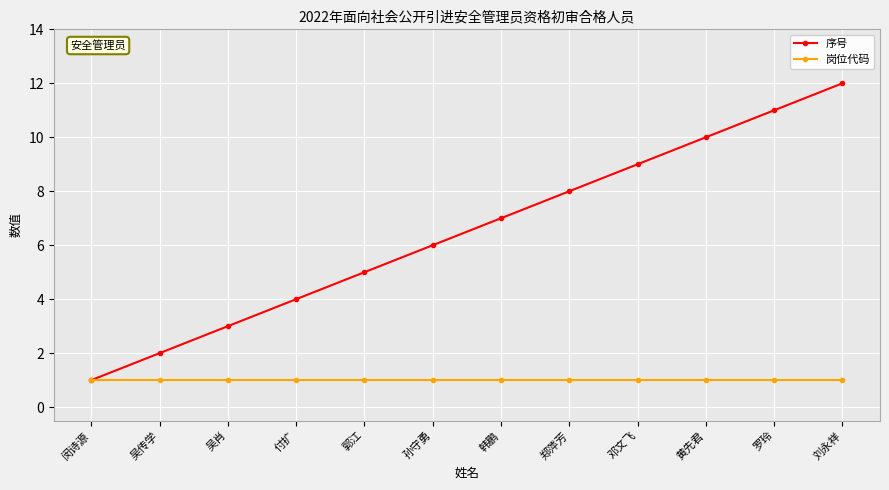

Rank the series by their maximum value, from lowest to highest.

岗位代码, 序号